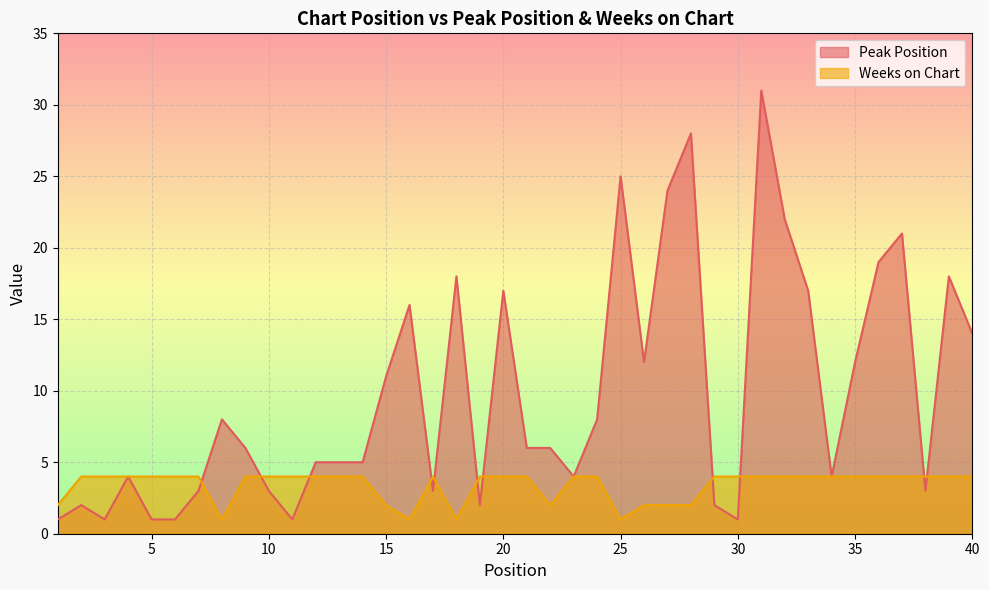

What is the value of the Peak Position point at the 38th from the left?

3